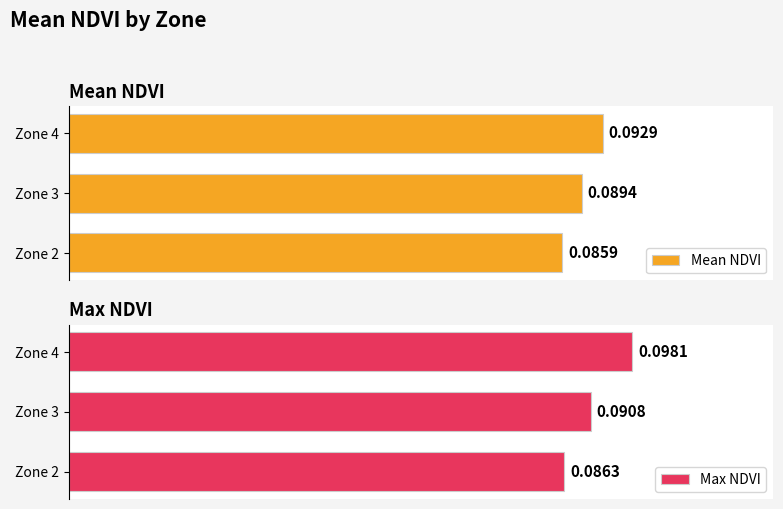

How many bars are there in total?

6